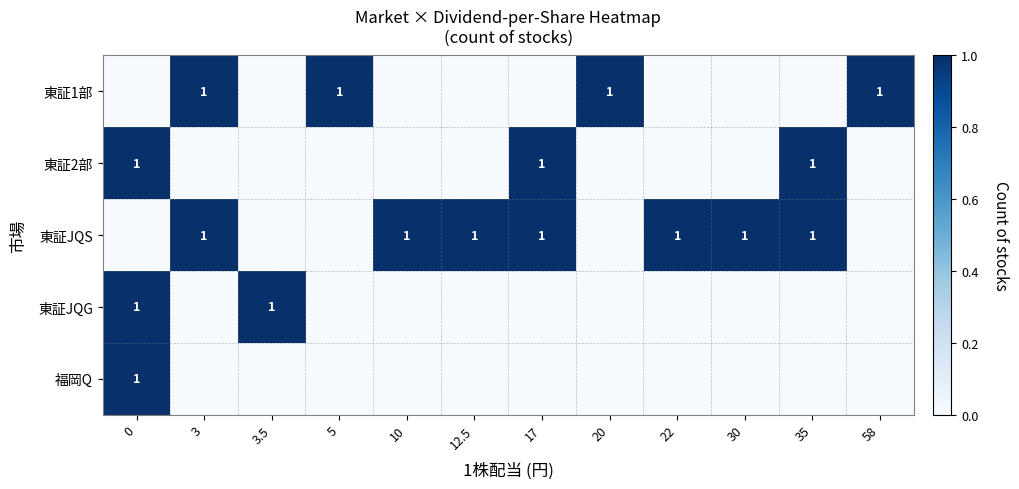

The 東証1部 series shows 1 at 20. True or false?

True